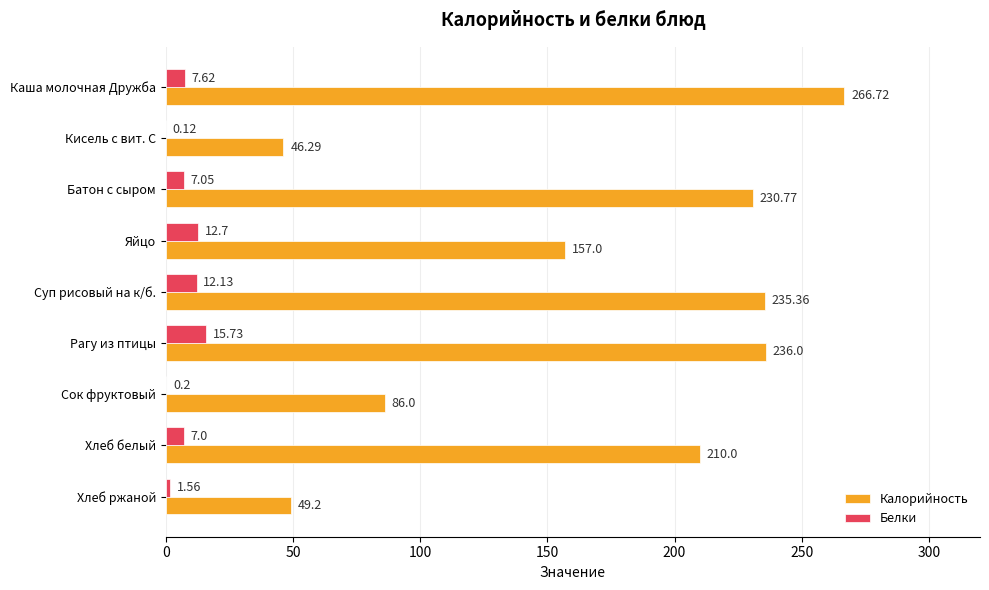

What is the sum of the Белки values at Батон с сыром and Кисель с вит. С?

7.2